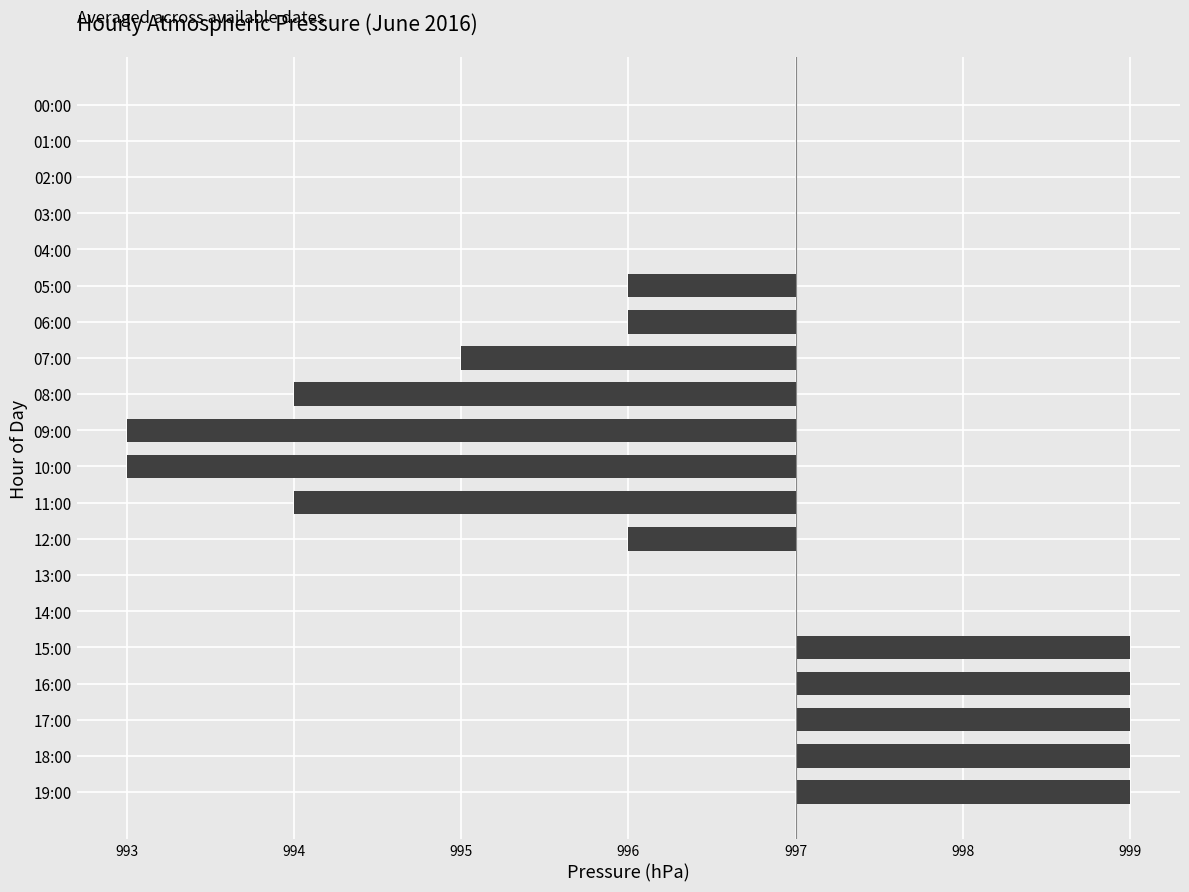

Which category has the highest value across all series?

15:00